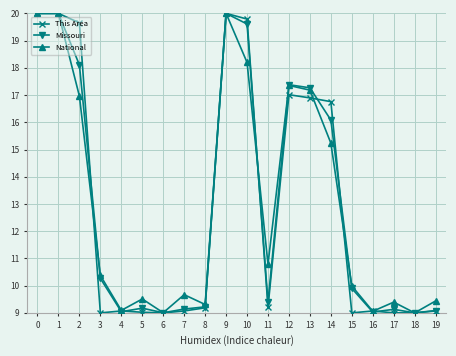

What is the greatest value displayed?

20.0